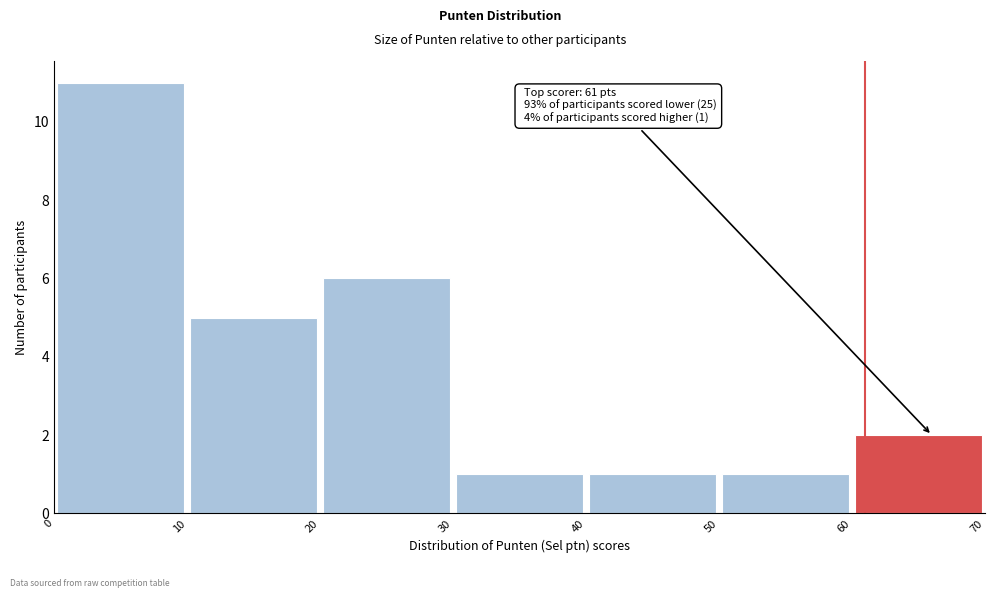

Which range on the x-axis has the tallest bar?

0 to 10